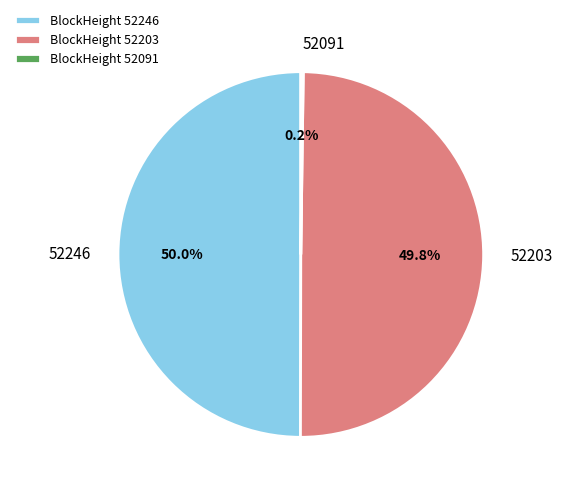

Do BlockHeight 52246 and BlockHeight 52203 together represent more than half of the pie?

Yes